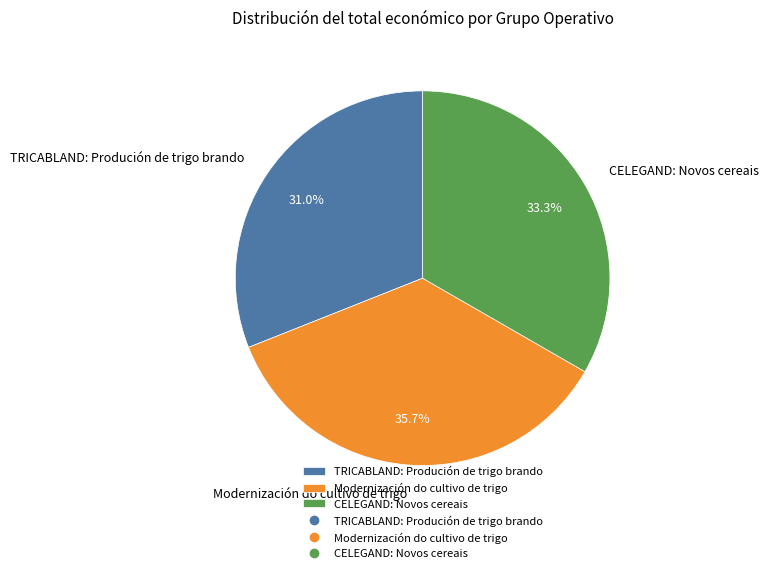

Is it true that CELEGAND: Novos cereais is 33% of the pie?

True